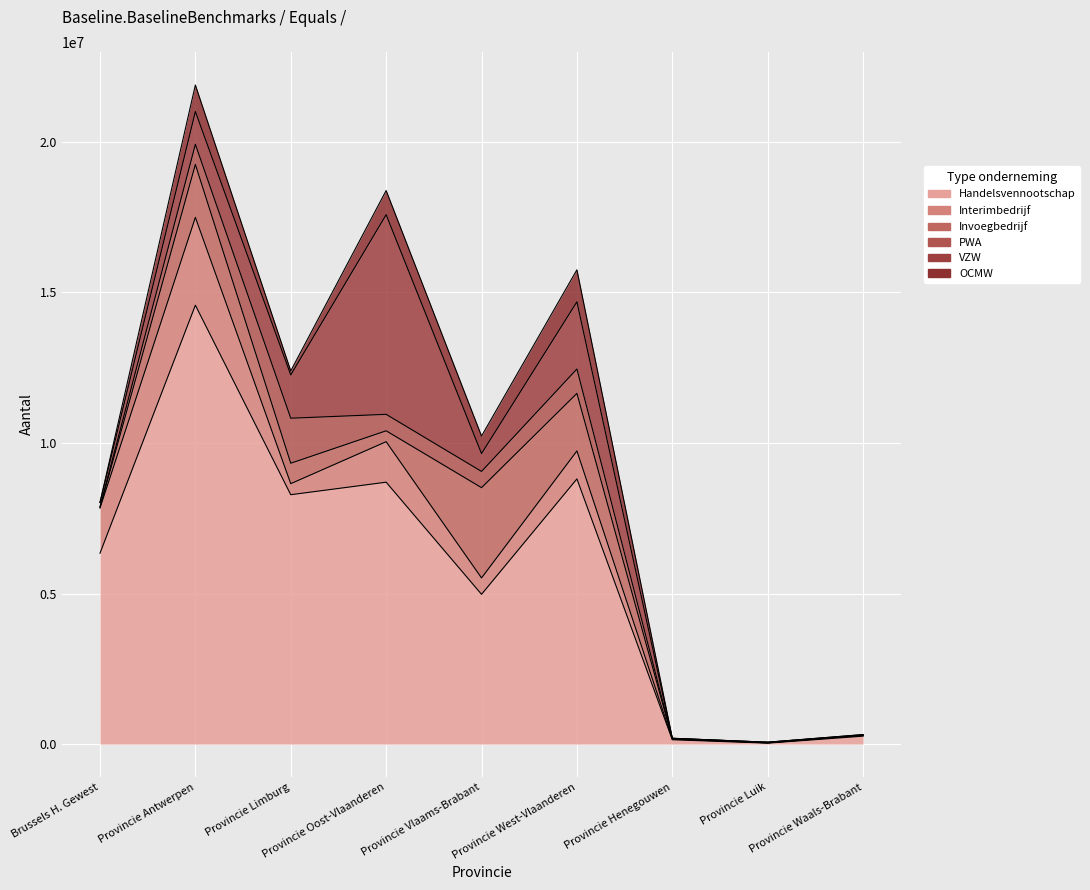

How many categories are shown in the chart?

9